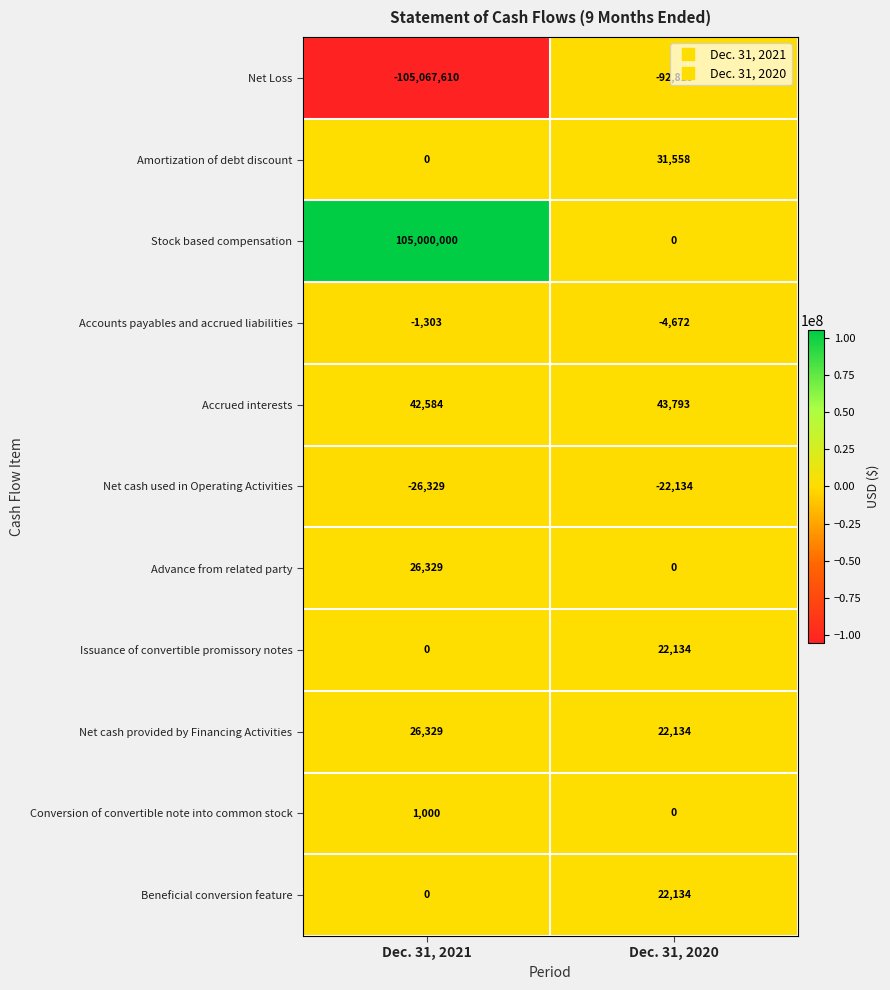

Rank the categories by Stock based compensation value from highest to lowest.

Dec. 31, 2021, Dec. 31, 2020